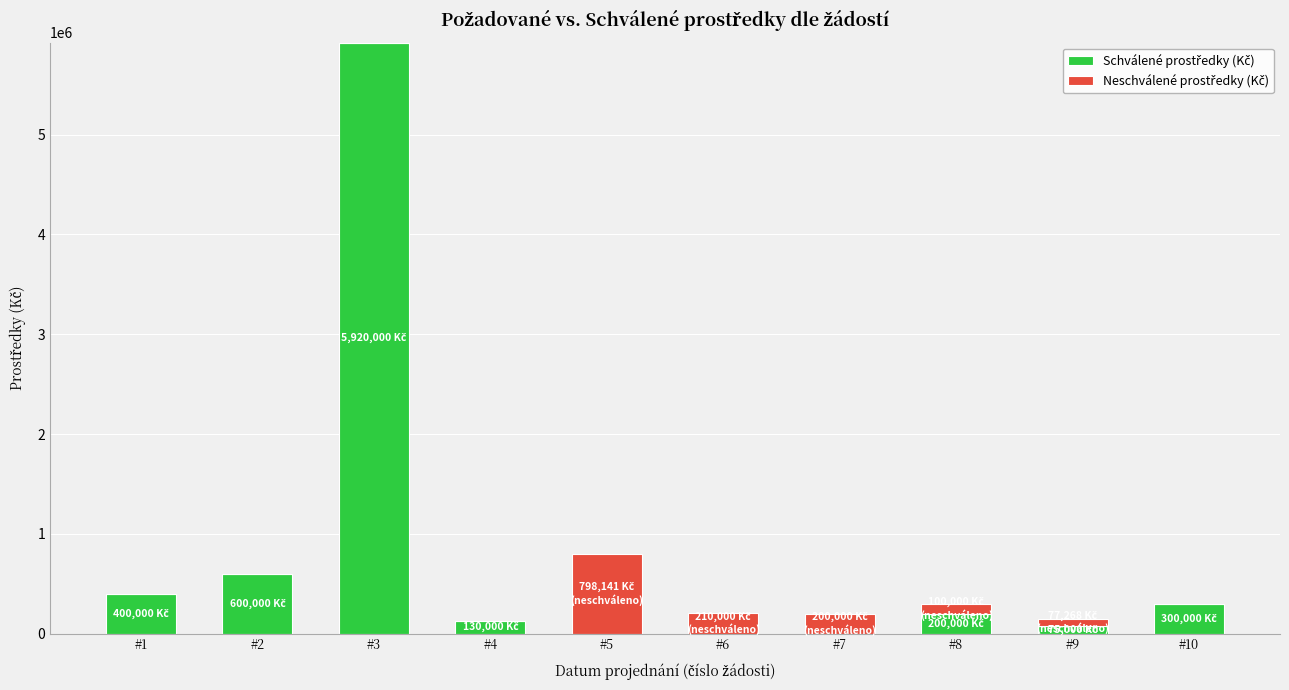

At which category is the sum across all series the highest?

#3